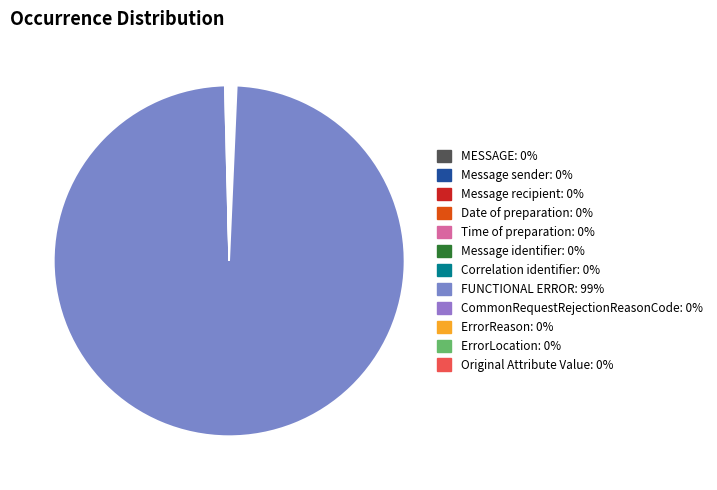

What portion of the pie excludes ErrorReason?

99.9%